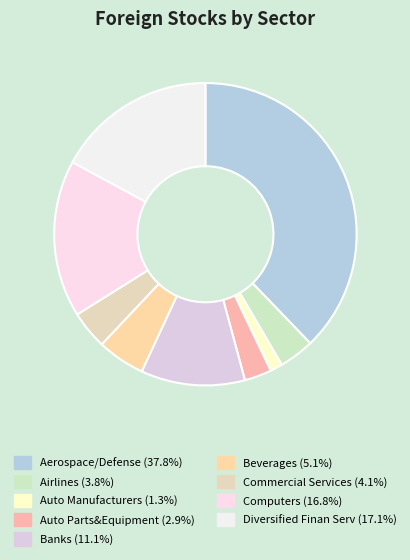

How many segments does this pie chart have?

9